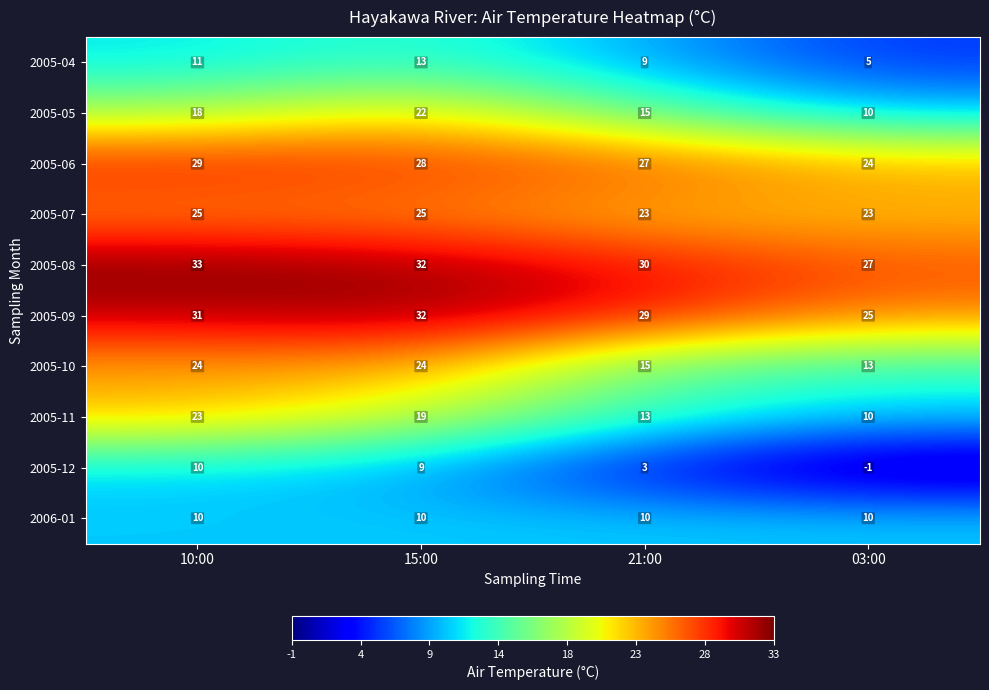

What is the difference between the maximum and minimum values in the 2005-06 series?

5